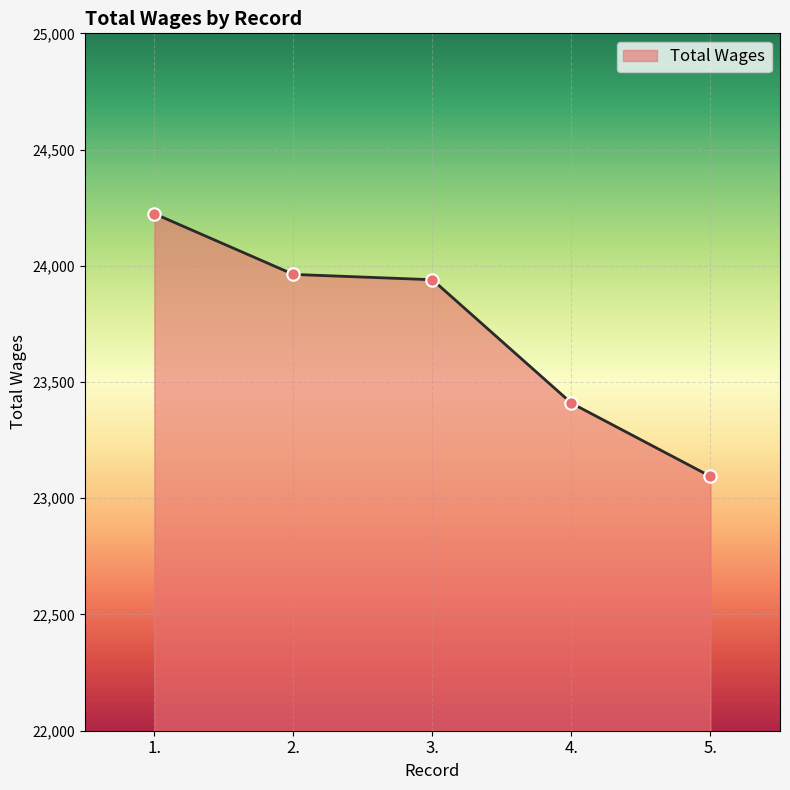

What is the ratio of the value at 4. to the value at 3.?

1.0